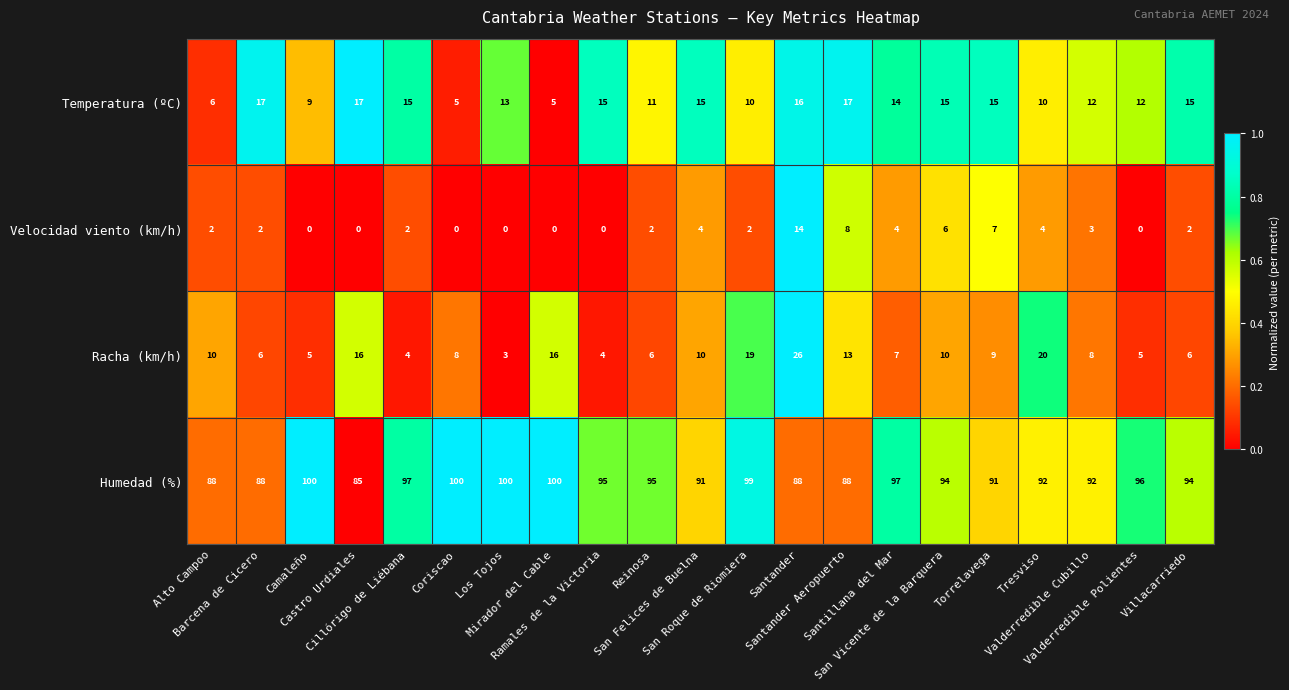

How many distinct data groups are displayed?

4